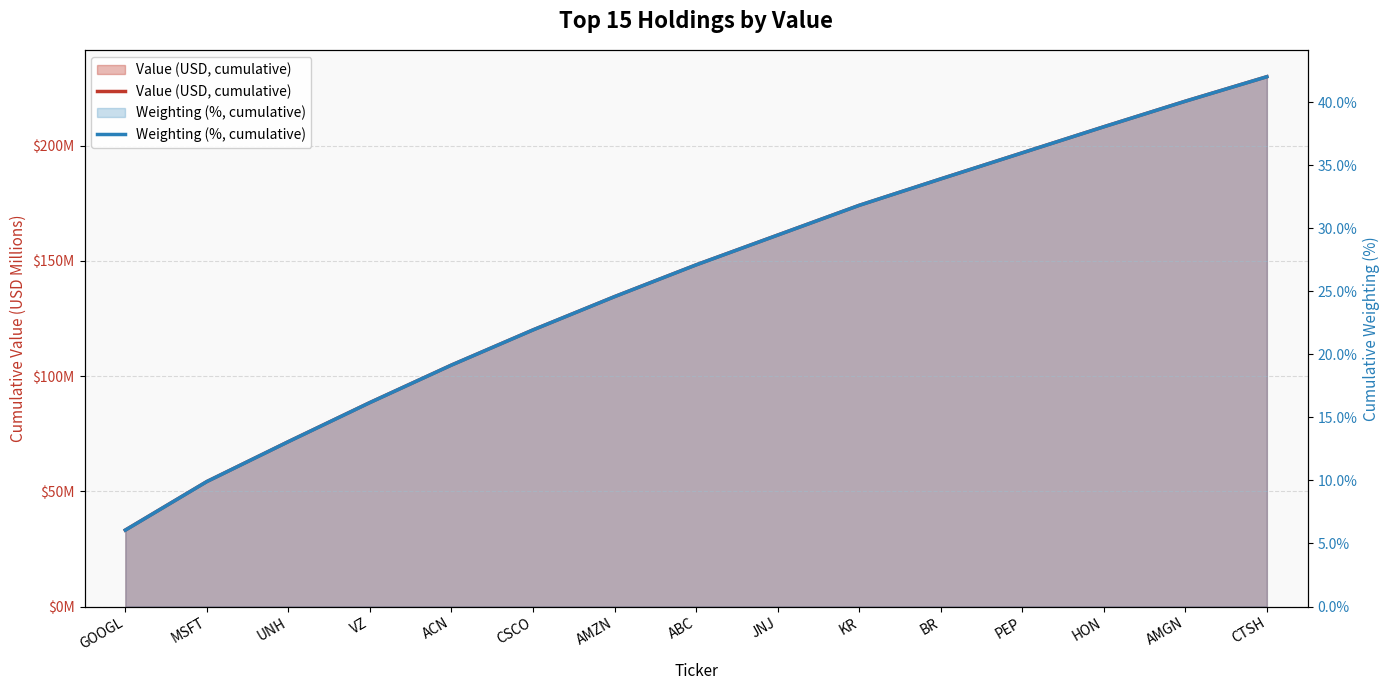

Which has a higher value, CTSH or MSFT?

CTSH